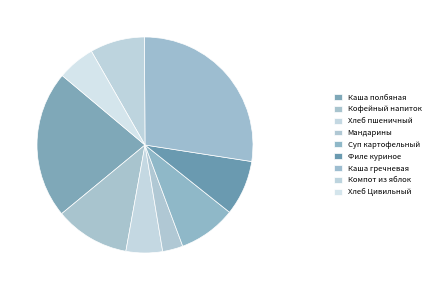

To the nearest percent, what is the average slice percentage?

11%